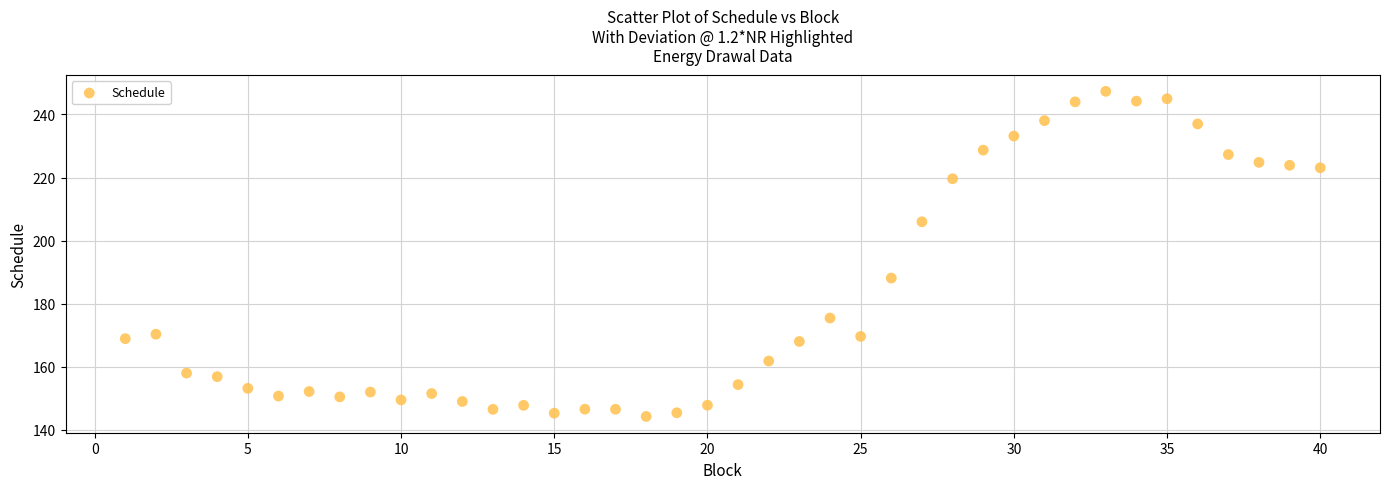

What Y value in the scatter plot is closest to 195?

188.1